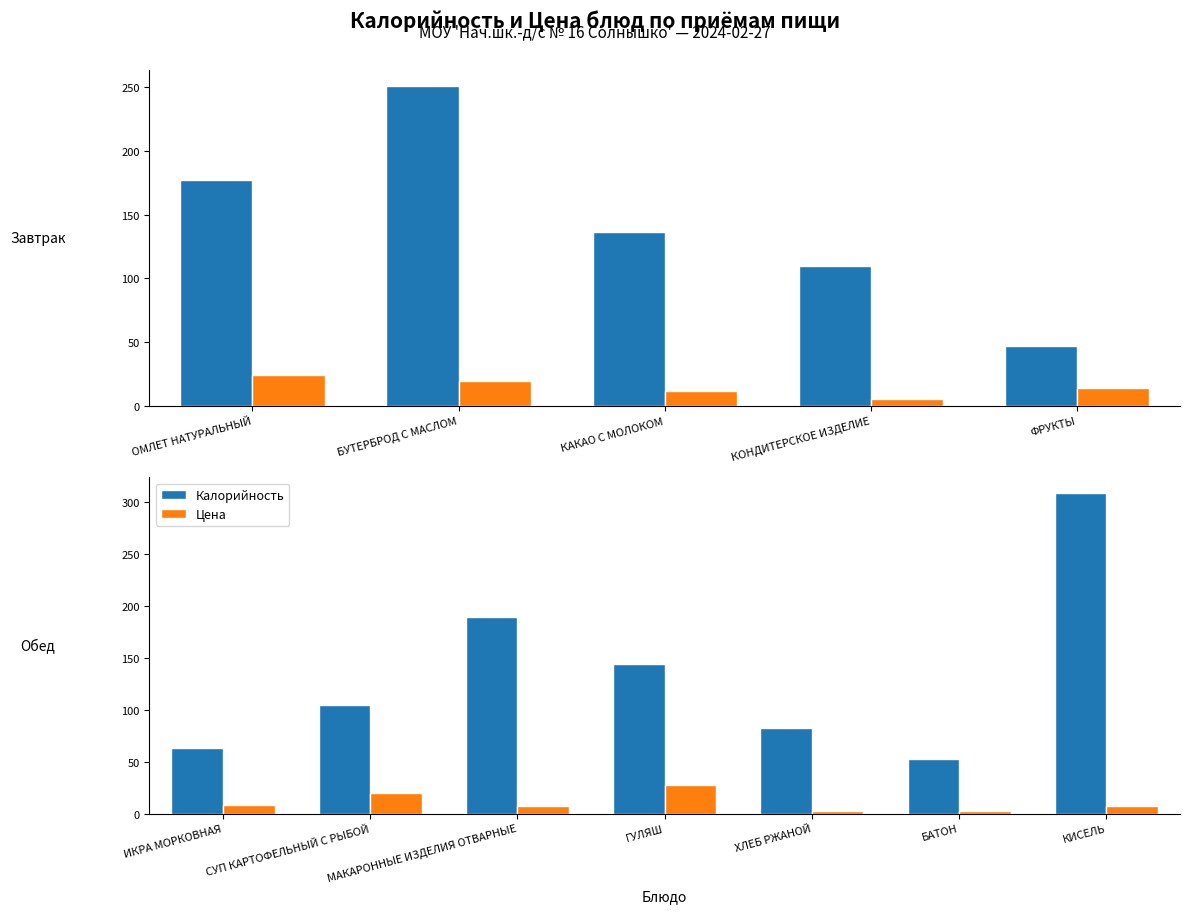

Which series has the largest range (max minus min)?

Калорийность